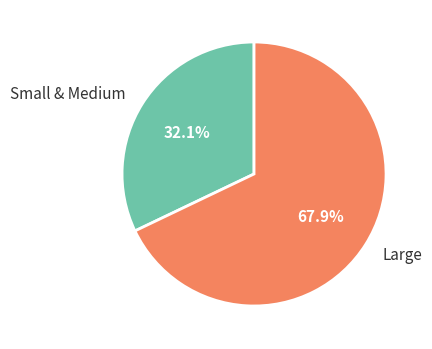

What is the ratio of the value at Large to the value at Small & Medium?

2.1